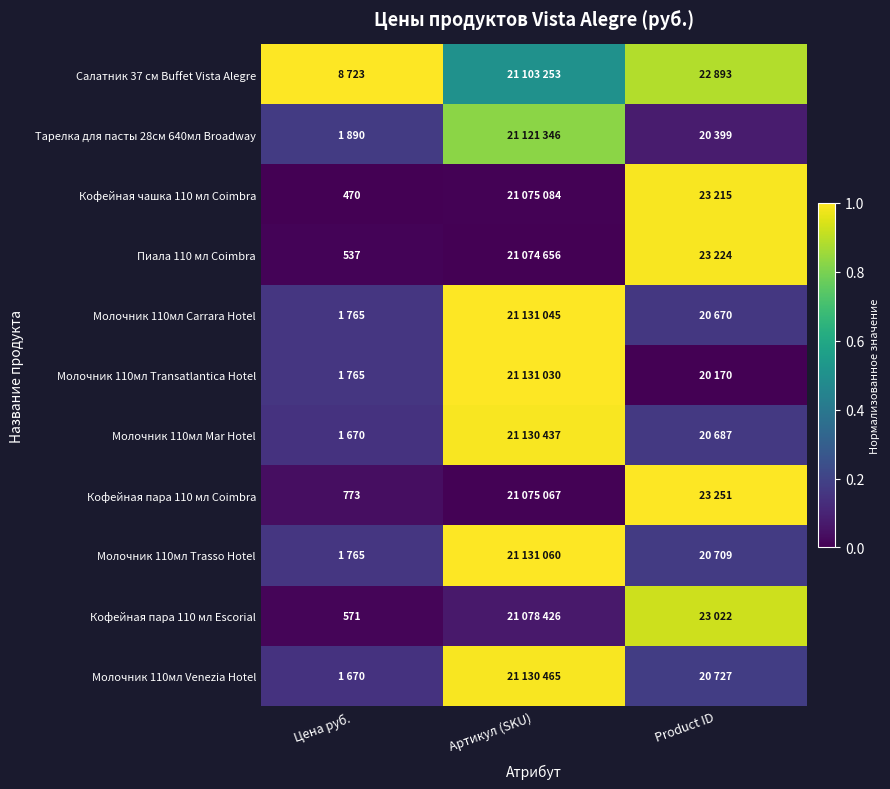

Rank the categories by Пиала 110 мл Coimbra value from highest to lowest.

Product ID, Цена руб., Артикул (SKU)